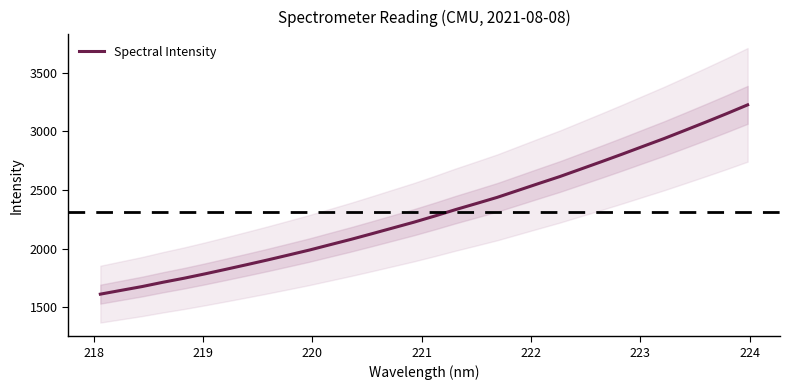

What is the highest value of the Spectral Intensity series?

3224.7